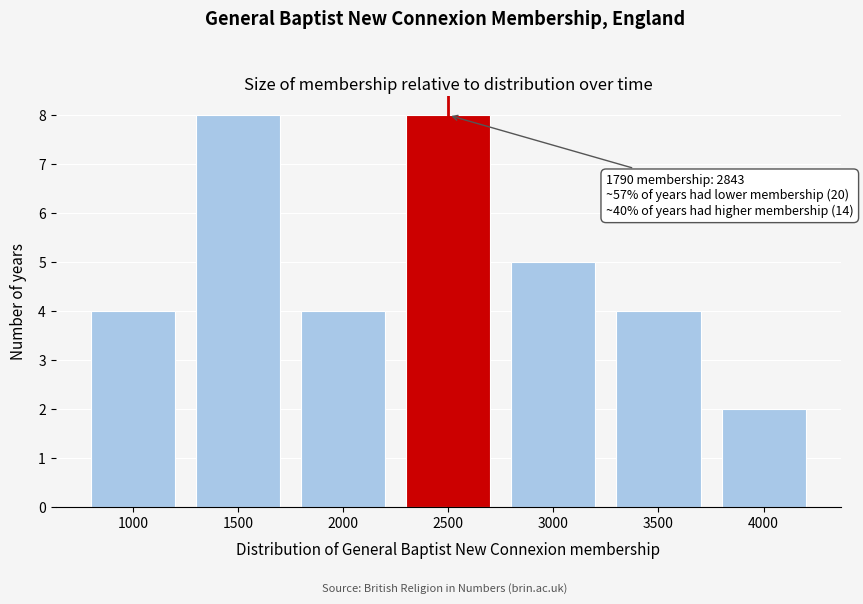

Reading left to right, what are all the values shown in this chart?

1000=4	1500=8	2000=4	2500=8	3000=5	3500=4	4000=2